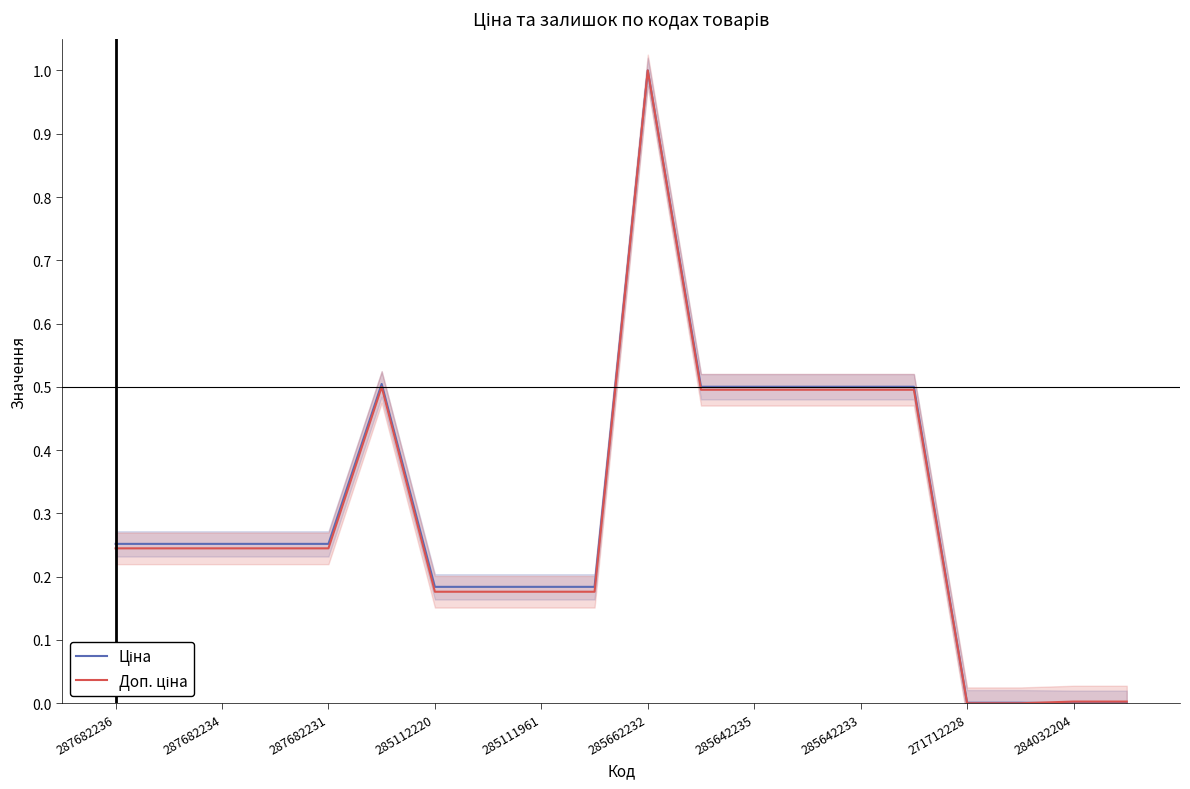

How many times do Ціна and Доп. ціна cross each other?

1